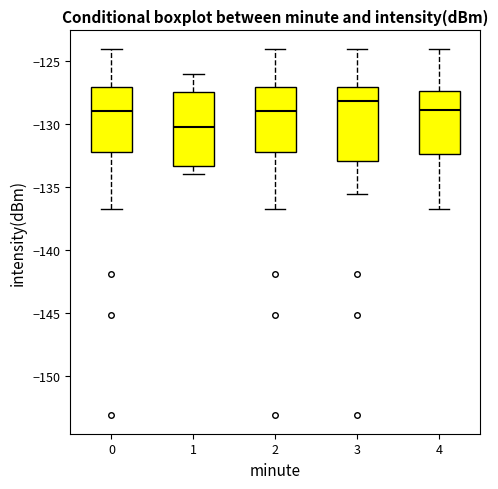

Reading left to right, read every box against the y-axis: the position of its median line, the range the box covers, and the ends of its whiskers. The values are not printed on the chart, so give them approximately, as read against the axis.

0: median -129.0, box -132.0 to -127.0, whiskers -136.5 to -124.0
1: median -130.0, box -133.5 to -127.5, whiskers -134.0 to -126.0
2: median -129.0, box -132.0 to -127.0, whiskers -136.5 to -124.0
3: median -128.0, box -133.0 to -127.0, whiskers -135.5 to -124.0
4: median -129.0, box -132.5 to -127.5, whiskers -136.5 to -124.0